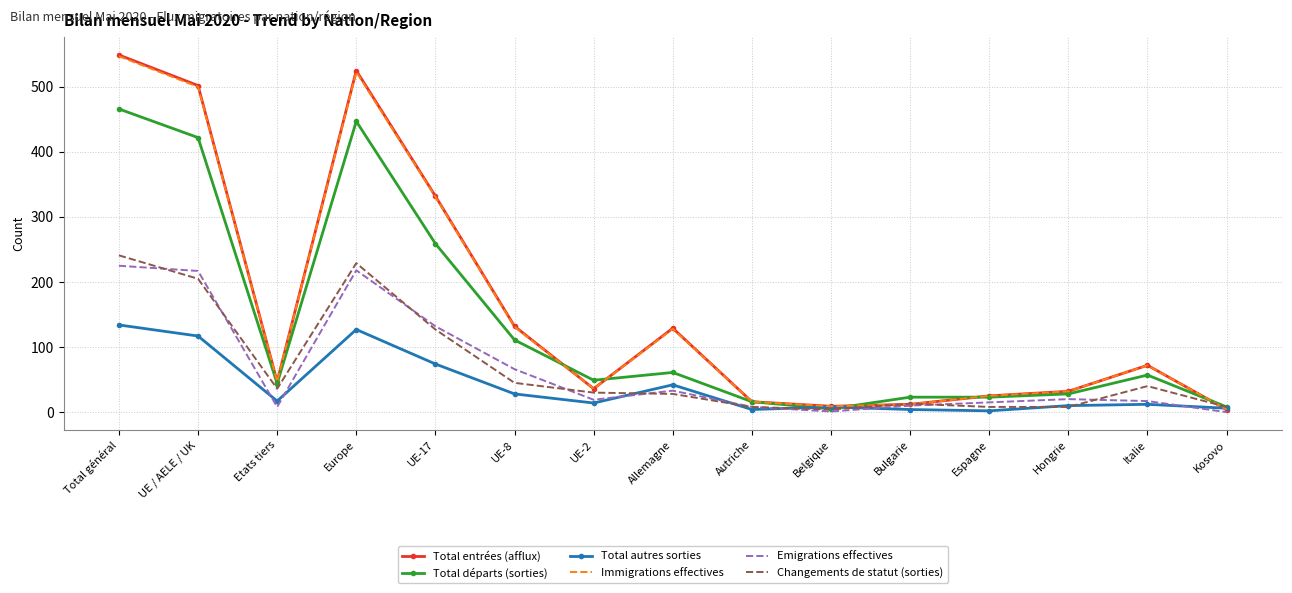

What are all the series names shown in the legend?

Total entrées (afflux), Total départs (sorties), Total autres sorties, Immigrations effectives, Emigrations effectives, Changements de statut (sorties)